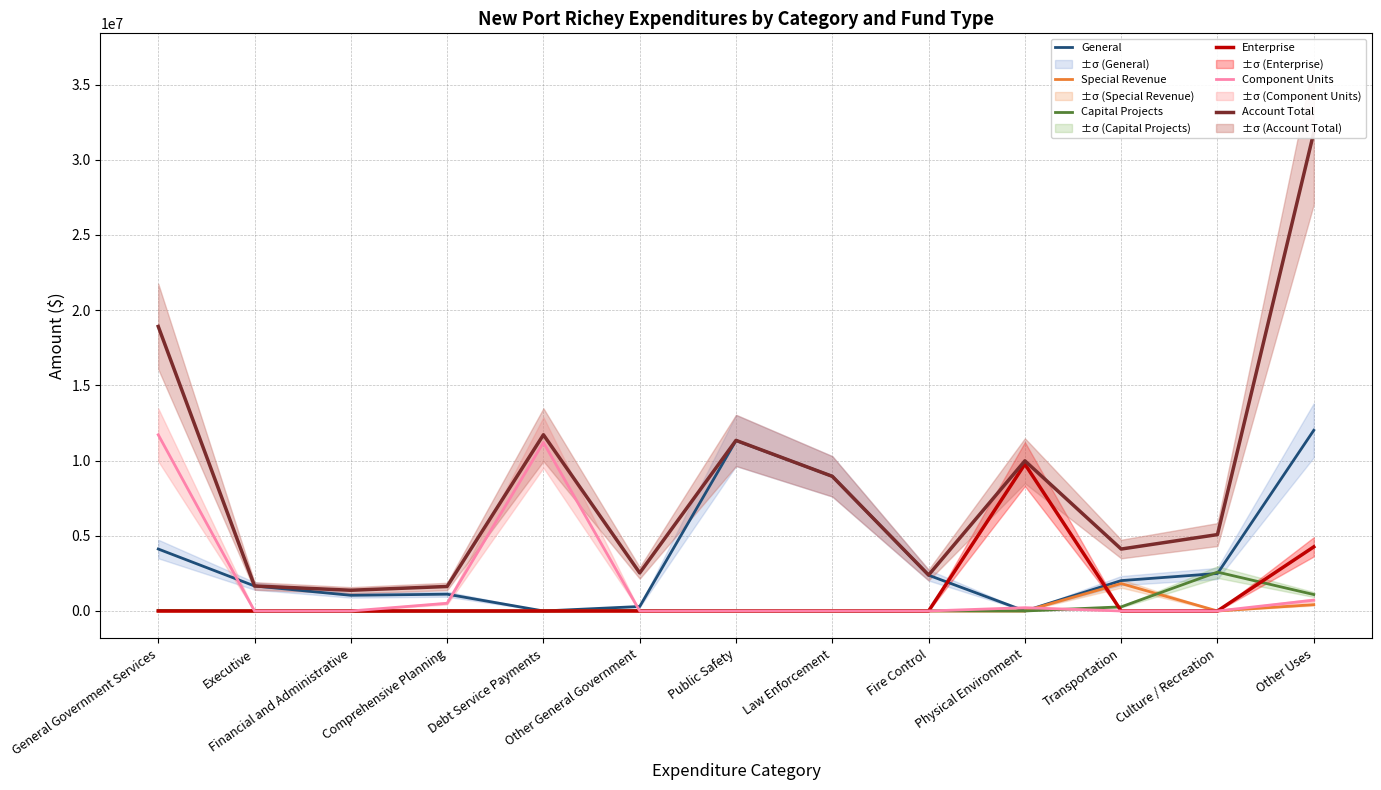

At which category does the chart reach its peak across all series?

Other Uses